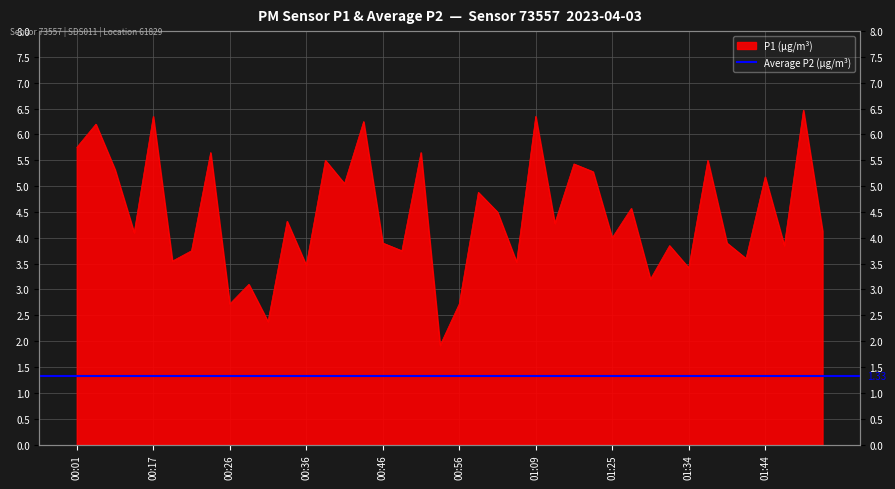

Where is the data nearest to the value 4?

01:25